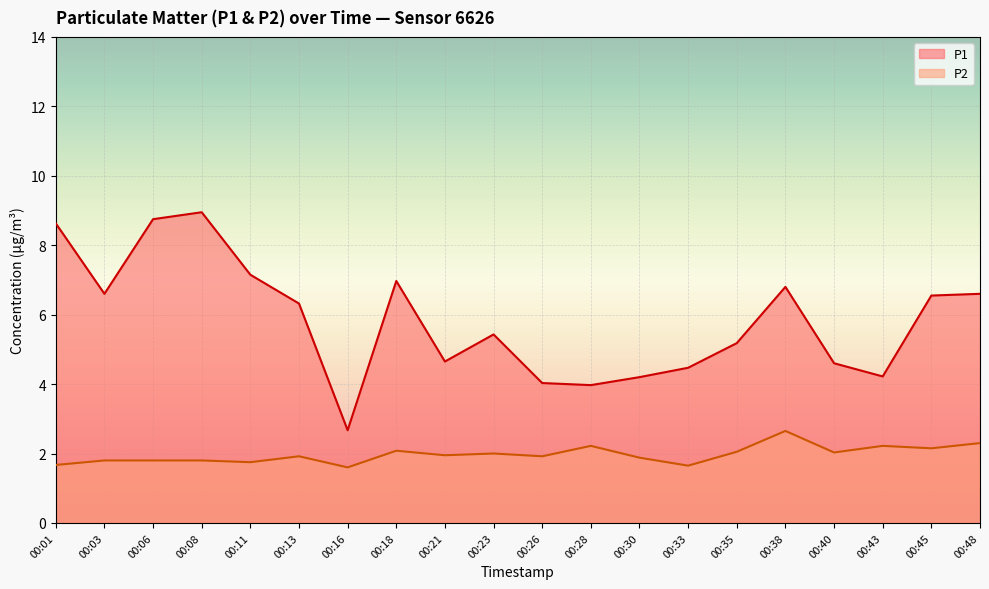

Where is the first local maximum for P2?

00:13